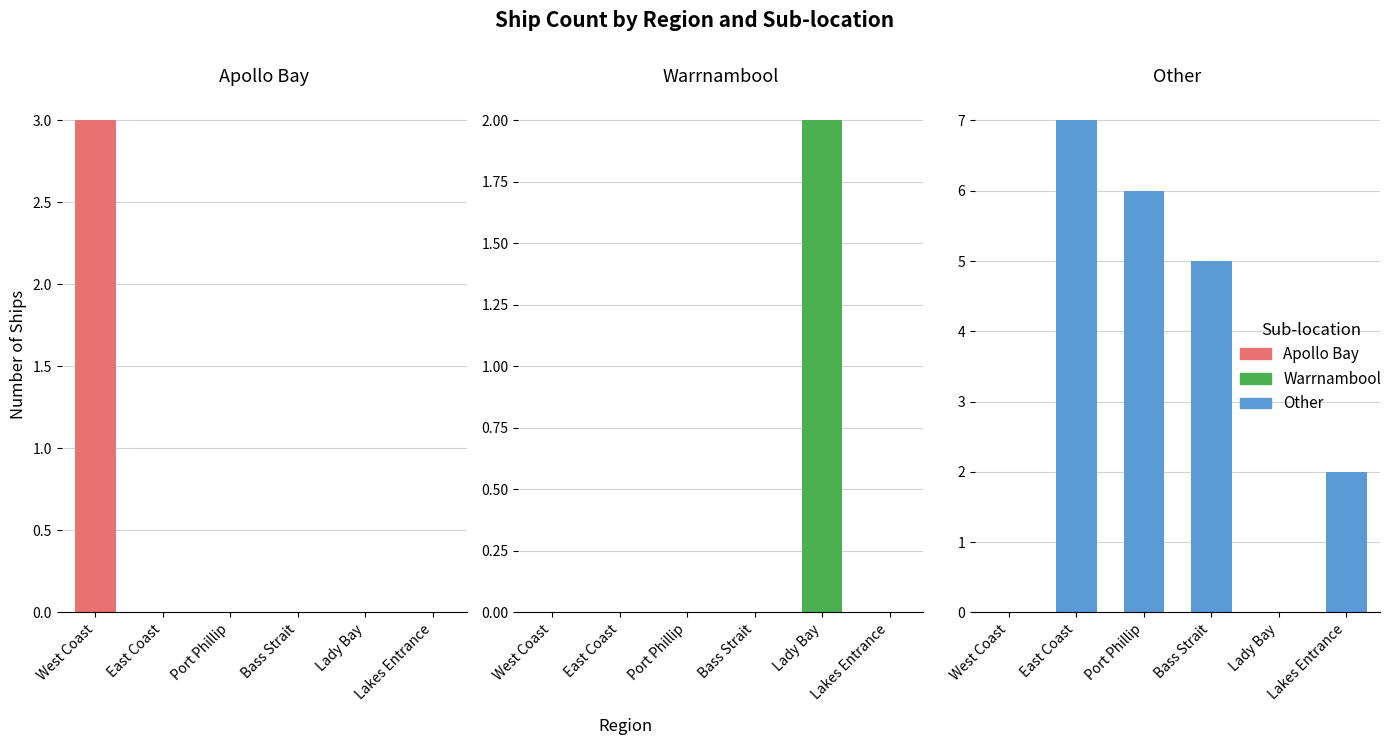

The value of Port Phillip at Lady Bay, Warrnambool is 3. True or false?

False